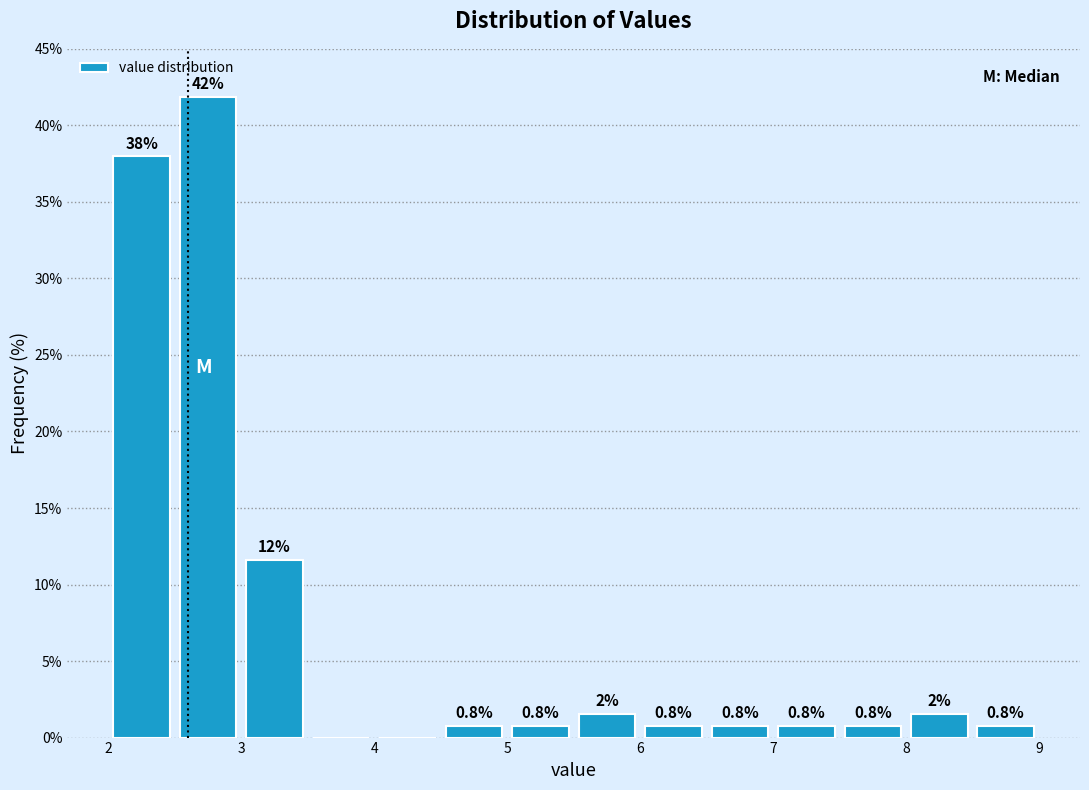

Over which range of the x-axis is the bar tallest?

2.5 to 3.0